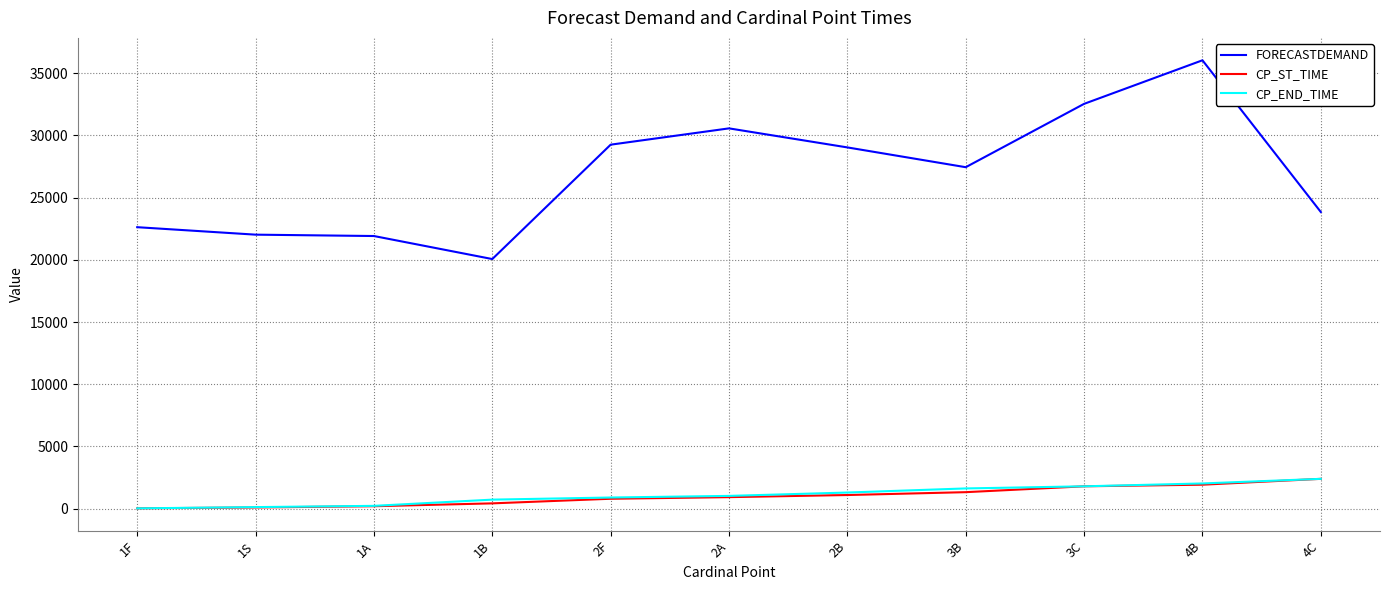

The value of FORECASTDEMAND at 4B is 36030. True or false?

True